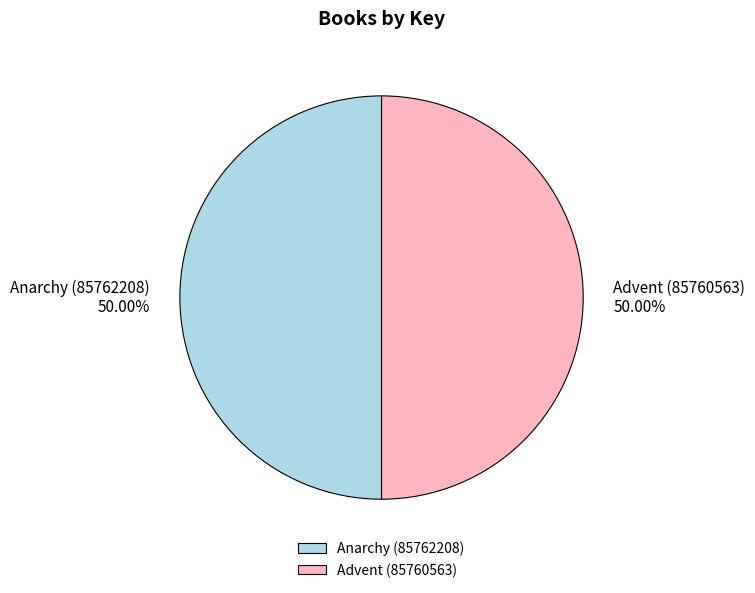

Approximately how many times larger is the value at Anarchy (85762208) compared to Advent (85760563)?

1.0